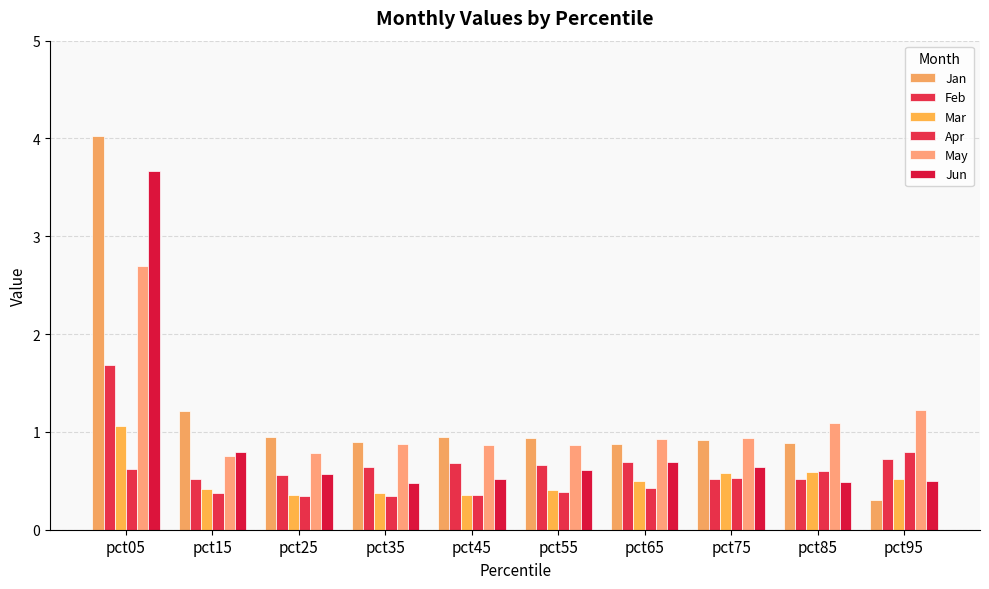

What is the sum of all Mar values?

5.1